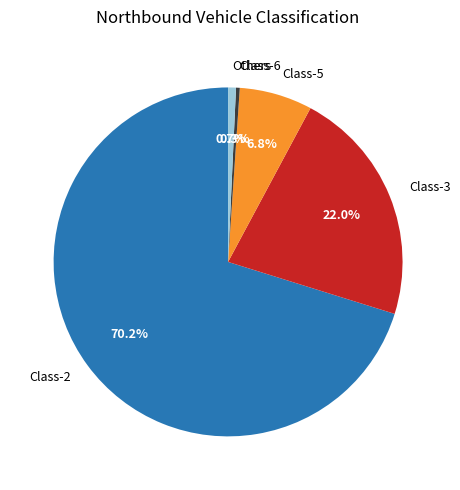

The Class-6 slice represents 0% of the pie. True or false?

True